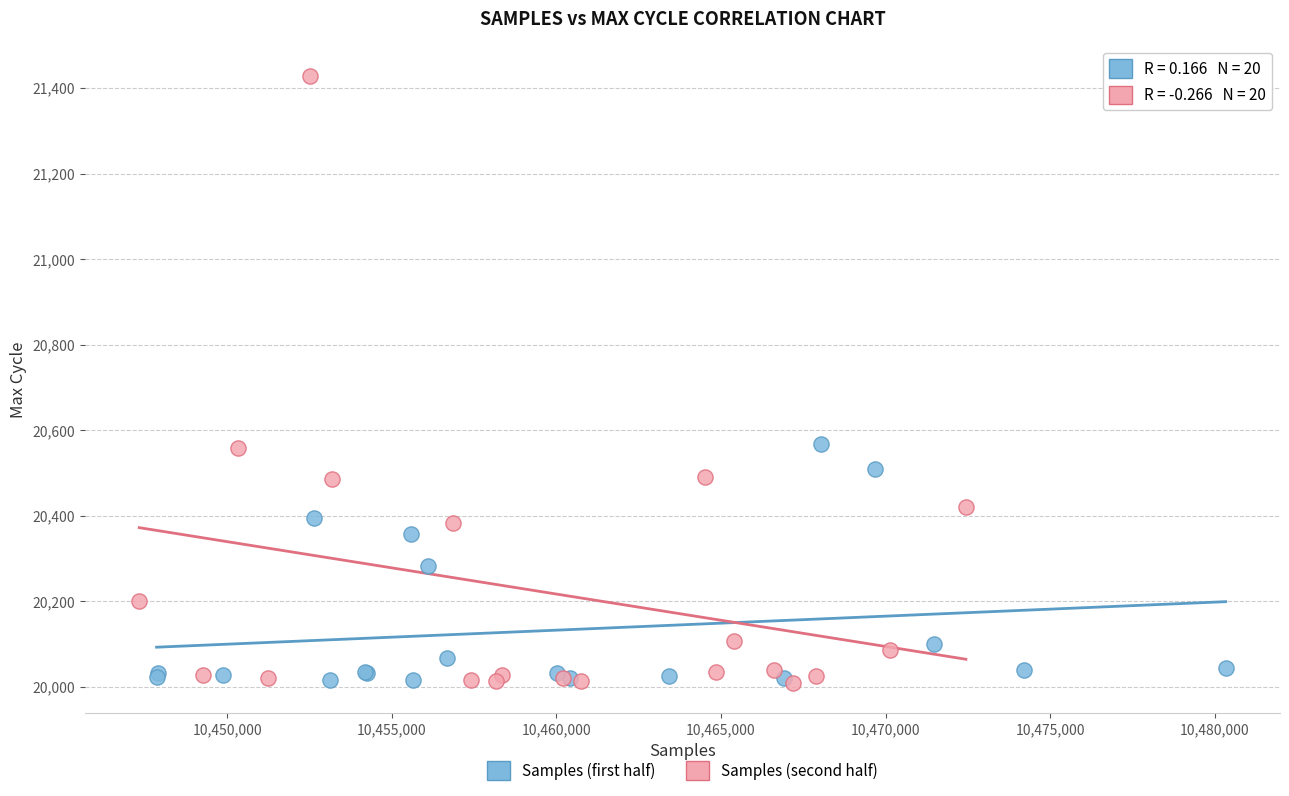

Which series has the widest spread of Y values?

Samples (second half)